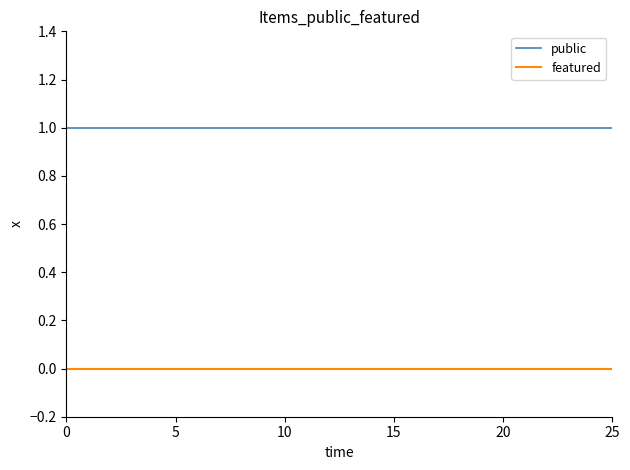

How many lines are shown in the chart?

2